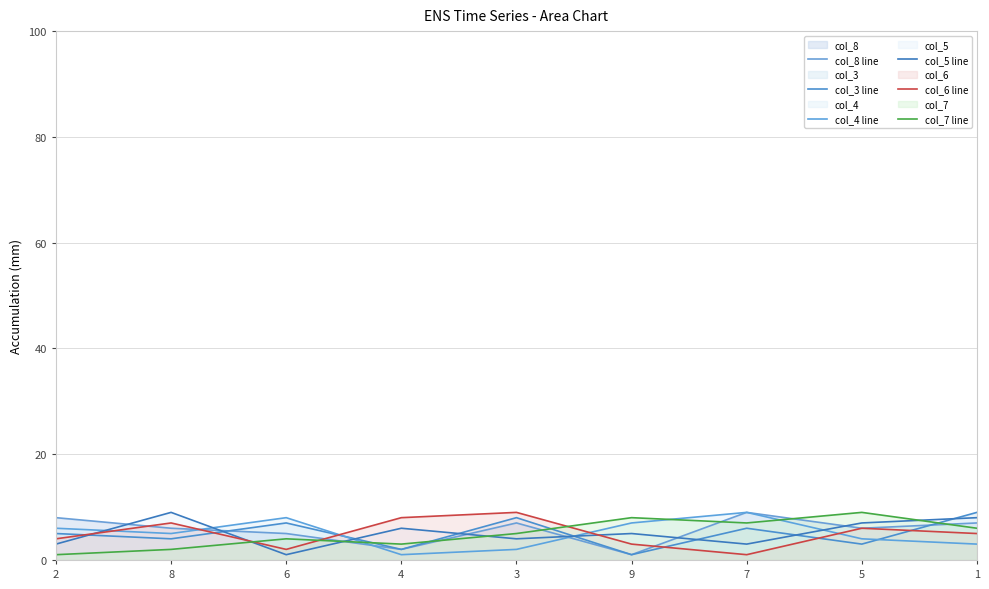

How many lines are shown in the chart?

6